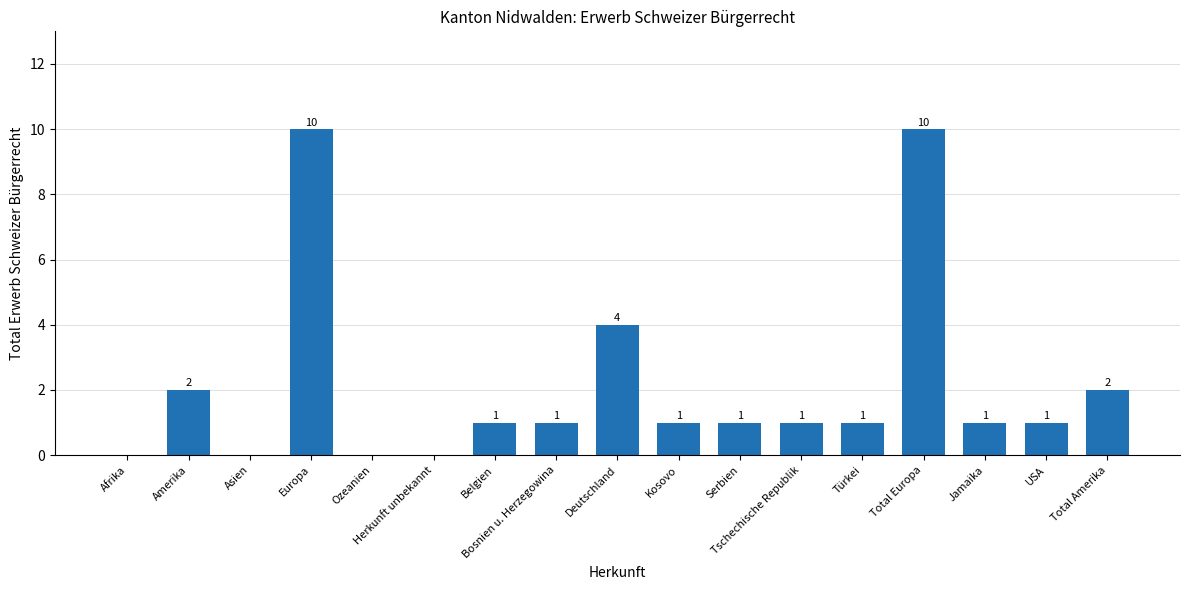

At which label does the data first exceed 1?

Amerika